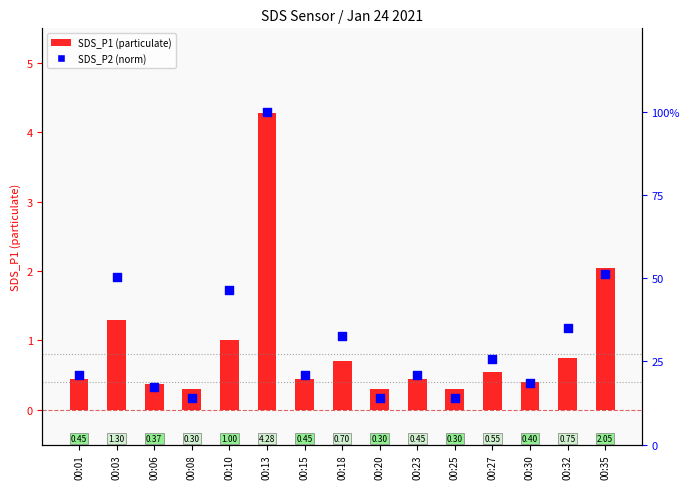

At which category is the sum across all series the highest?

00:13